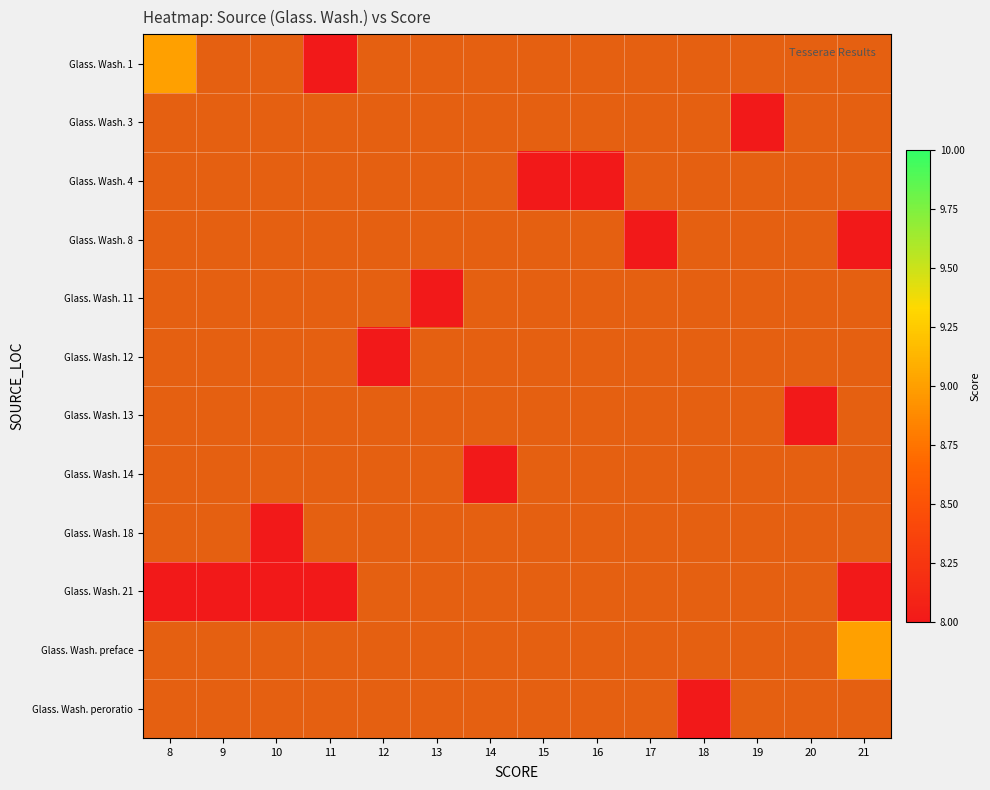

At which category is the sum across all series the highest?

21